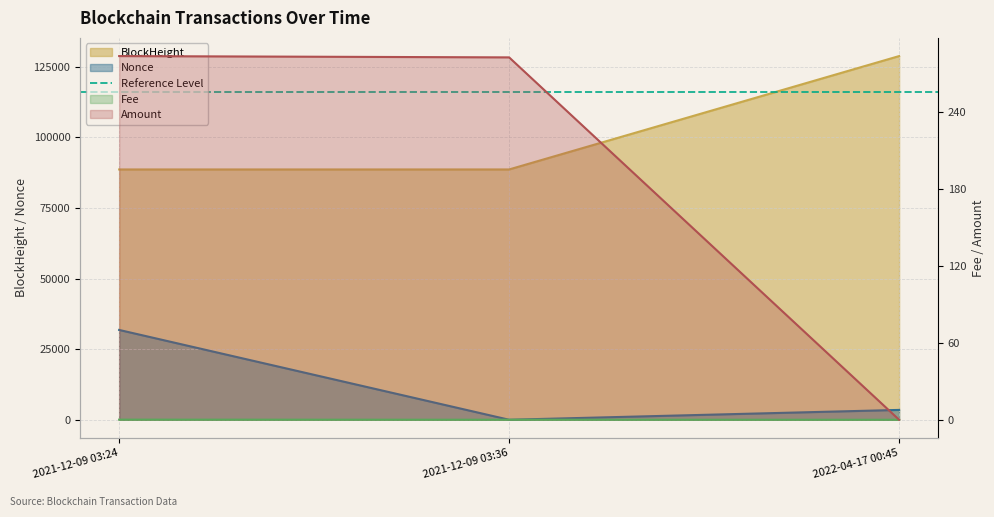

At which category does the chart reach its peak across all series?

2022-04-17 00:45